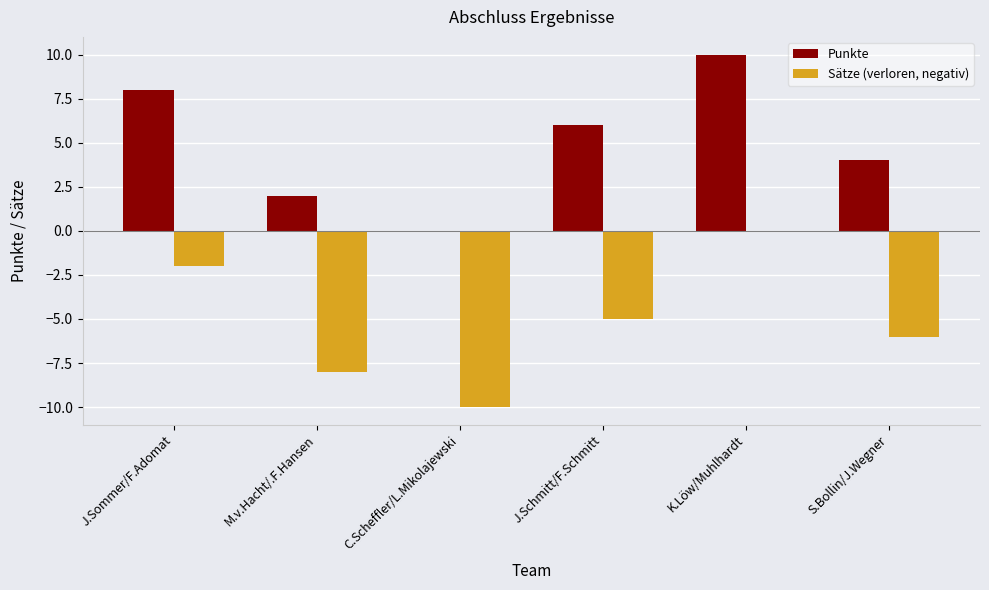

Which category has the highest value in the Sätze (verloren, negativ) series?

K.Löw/Muhlhardt